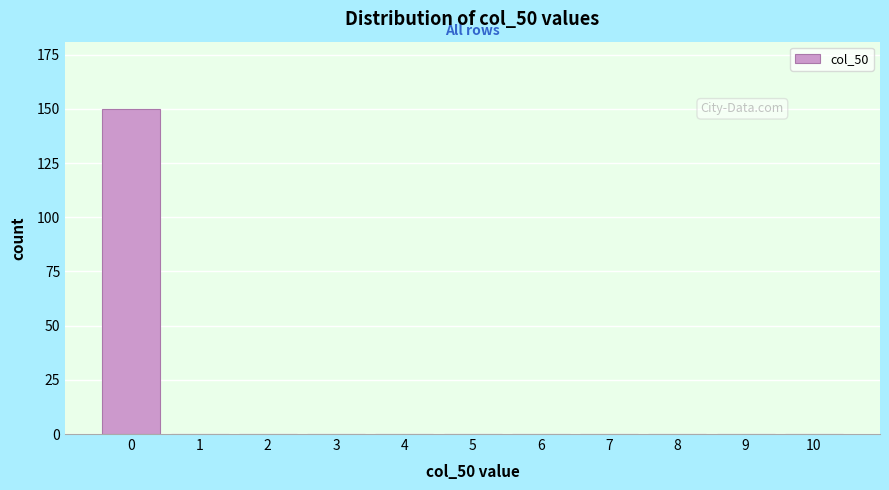

Reading left to right, list all the values displayed in this chart.

0=150	1=0	2=0	3=0	4=0	5=0	6=0	7=0	8=0	9=0	10=0